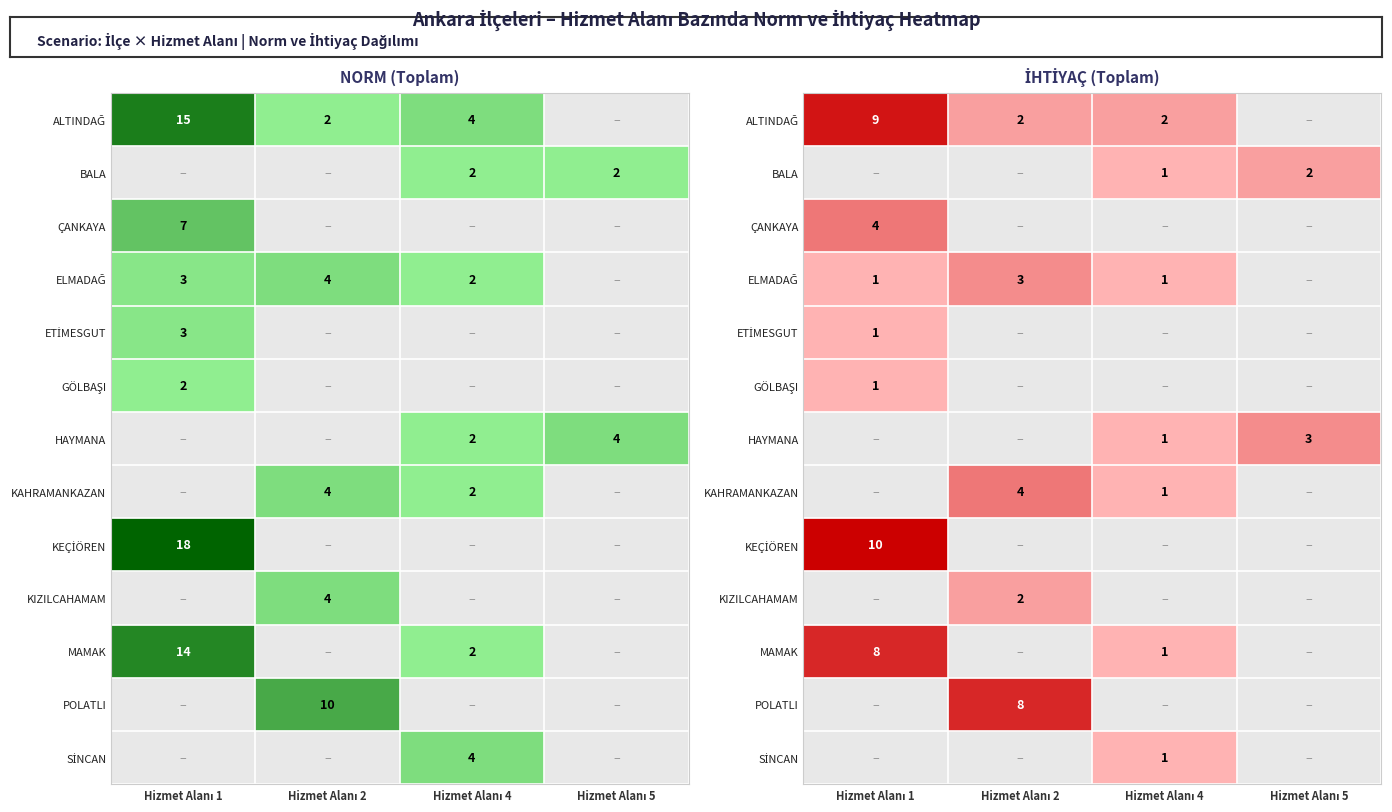

How many positive values does the ÇANKAYA series have?

1